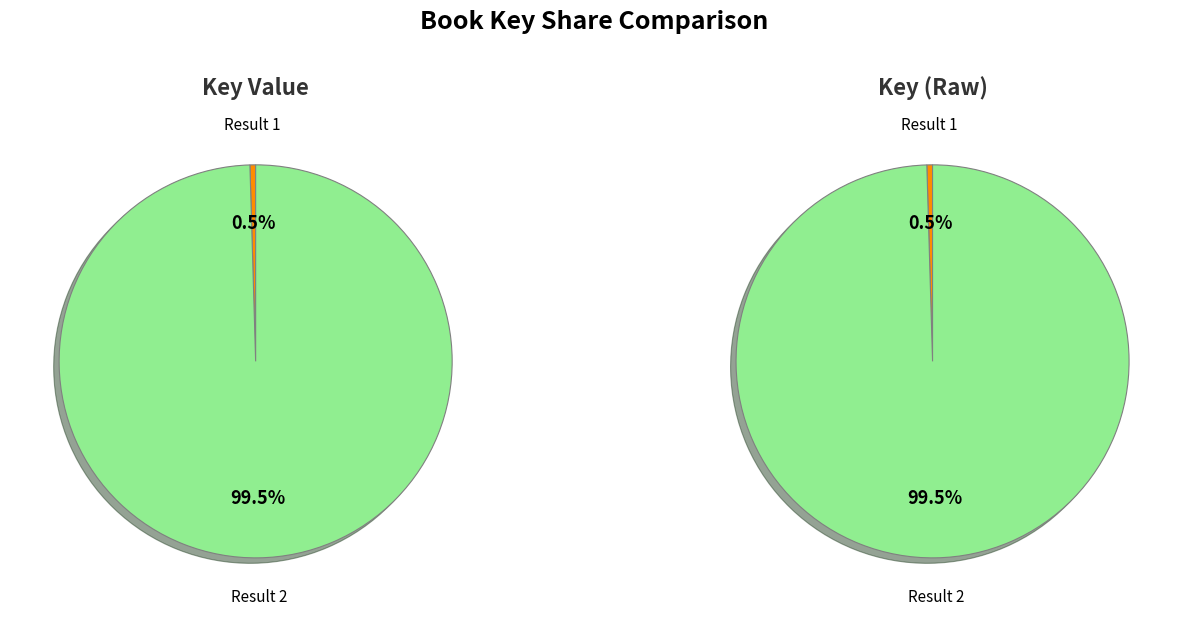

Which slice represents more than half of the pie?

2